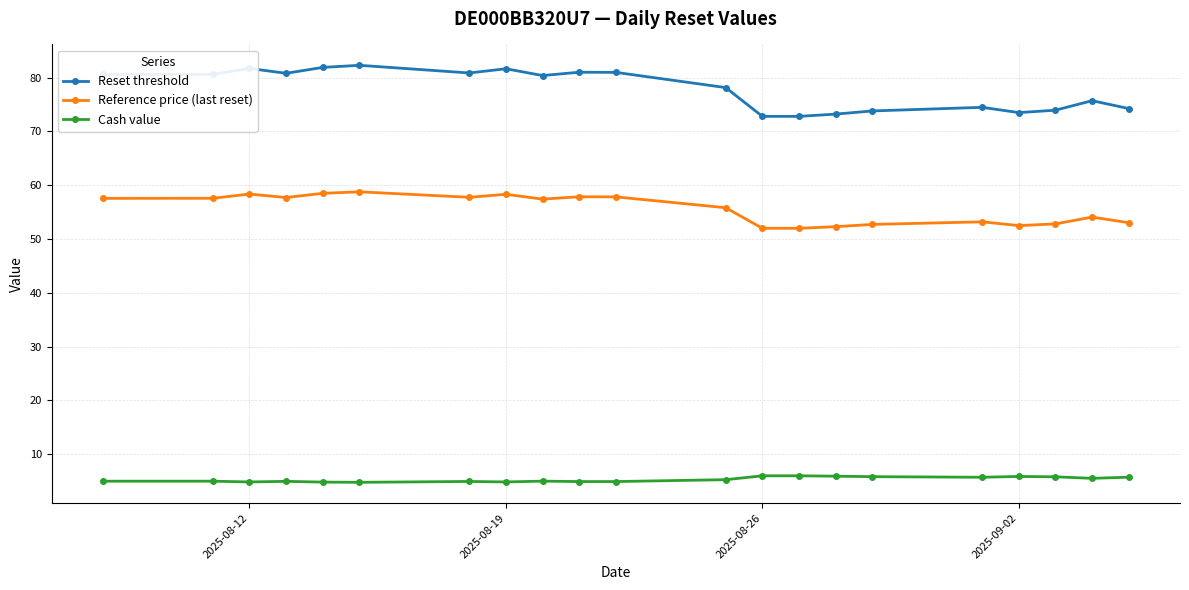

What is the value of the Cash value point at the 9th from the left?

5.0